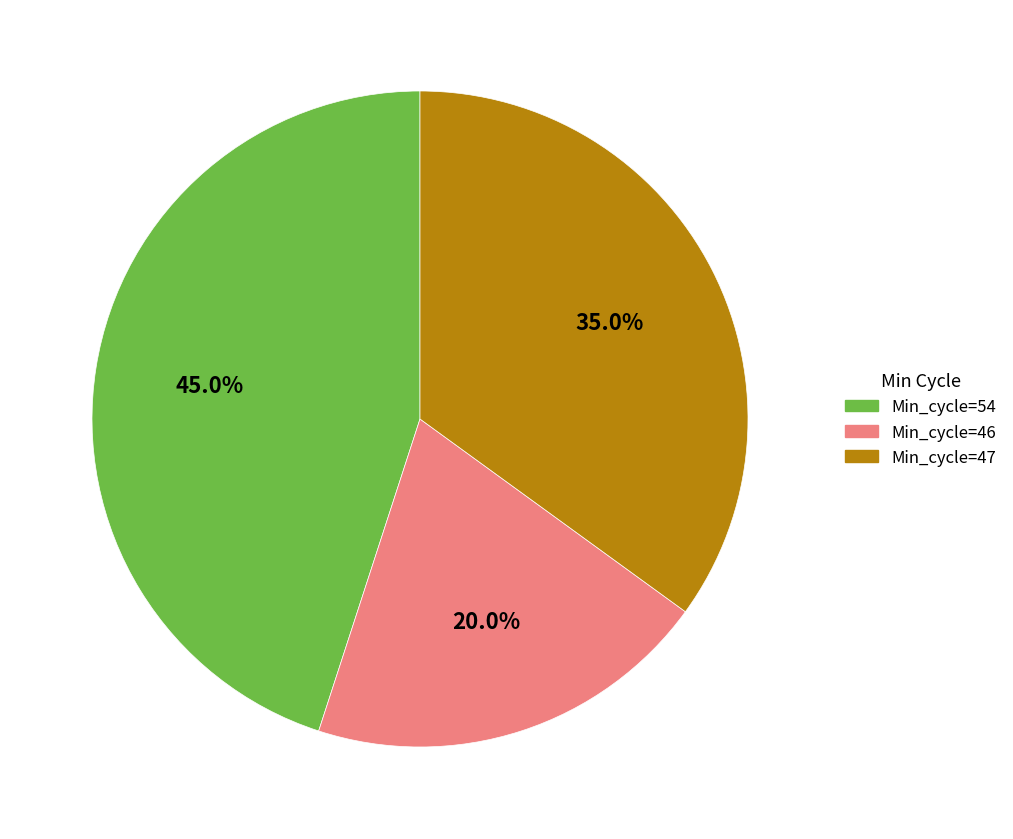

Is there any slice that represents more than half of the pie?

No